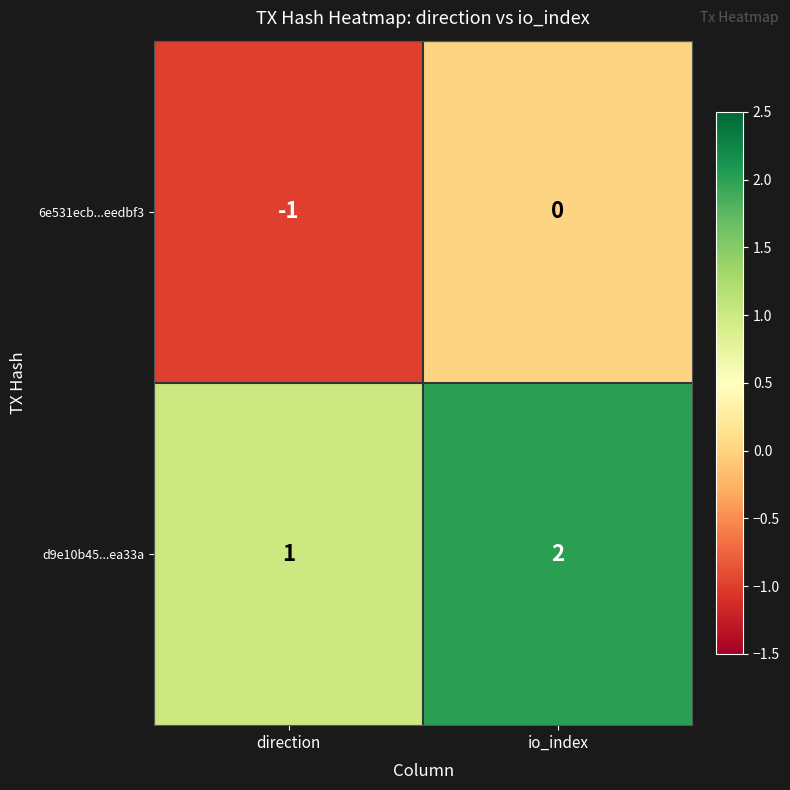

The 6e531ecb...eedbf3 series shows 0 at io_index. True or false?

True